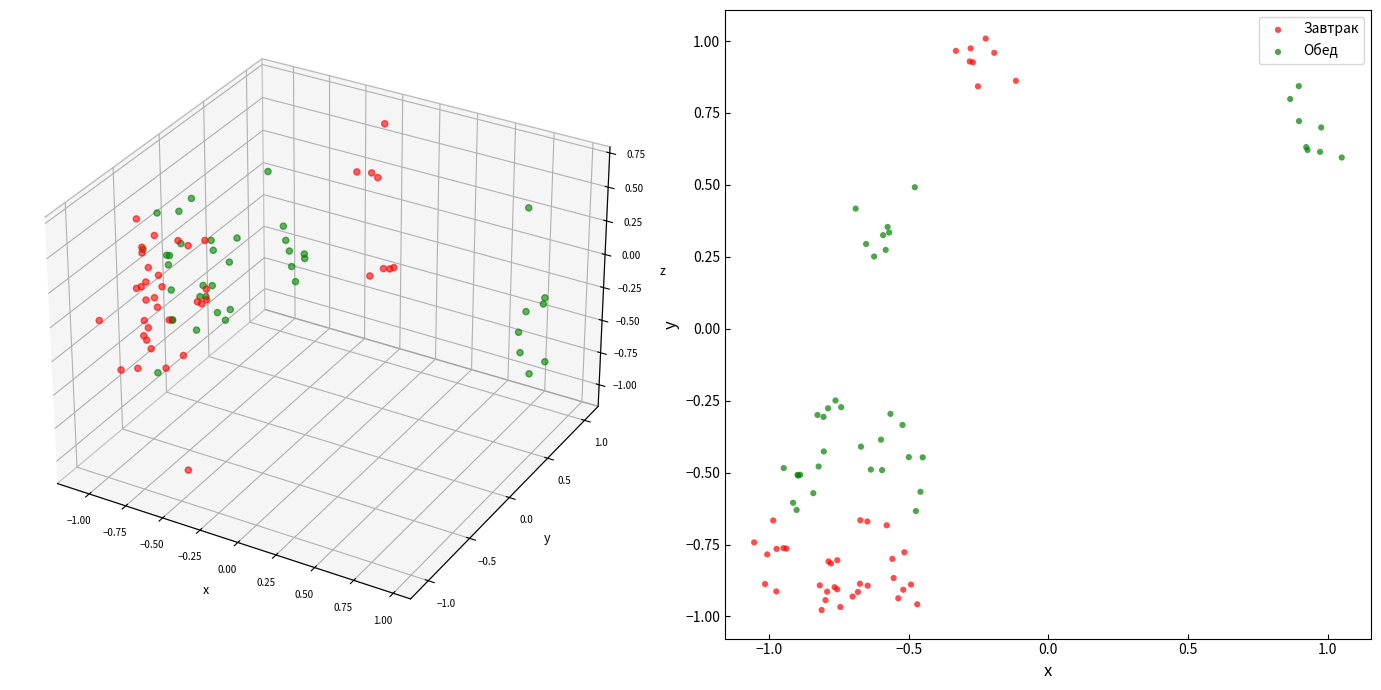

What are all the series names shown in the legend?

Завтрак, Обед